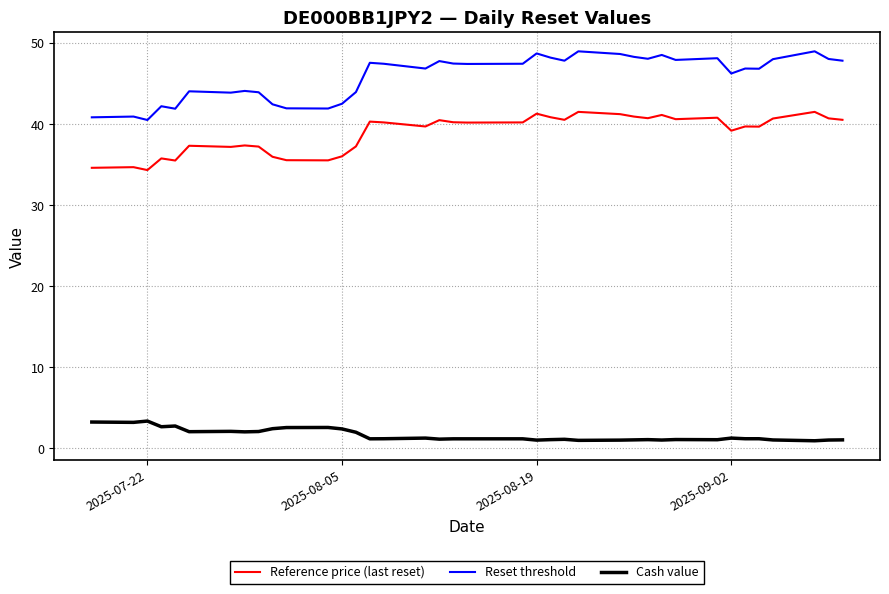

How many lines are shown in the chart?

3